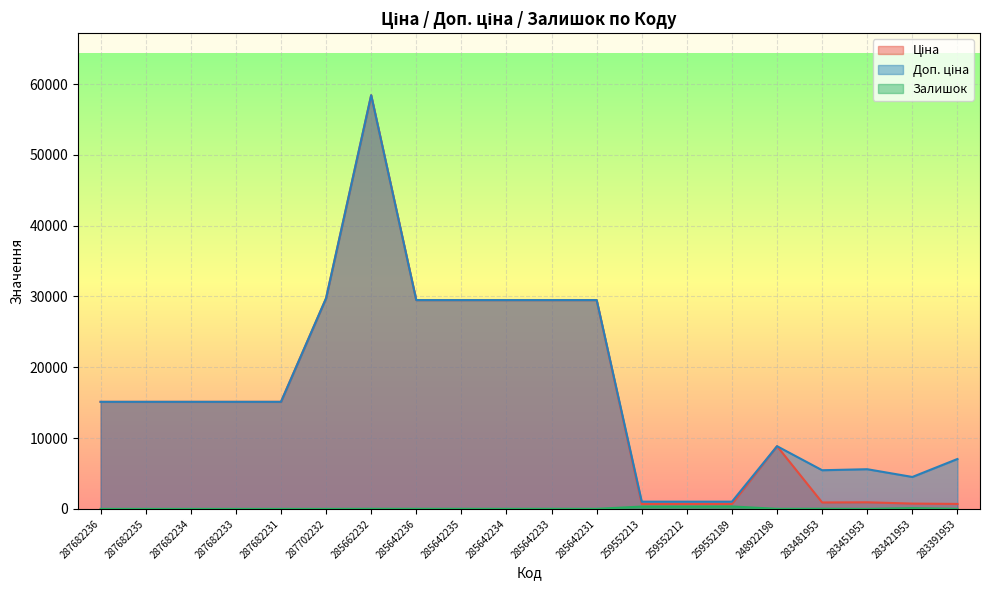

True or false: Ціна and Доп. ціна cross at least once.

False